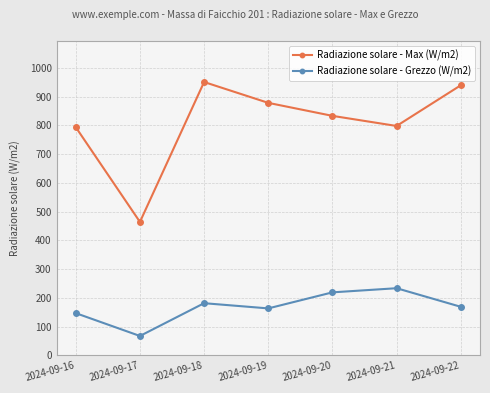

What is the value of the Radiazione solare - Max (W/m2) point at the 5th from the left?

833.2